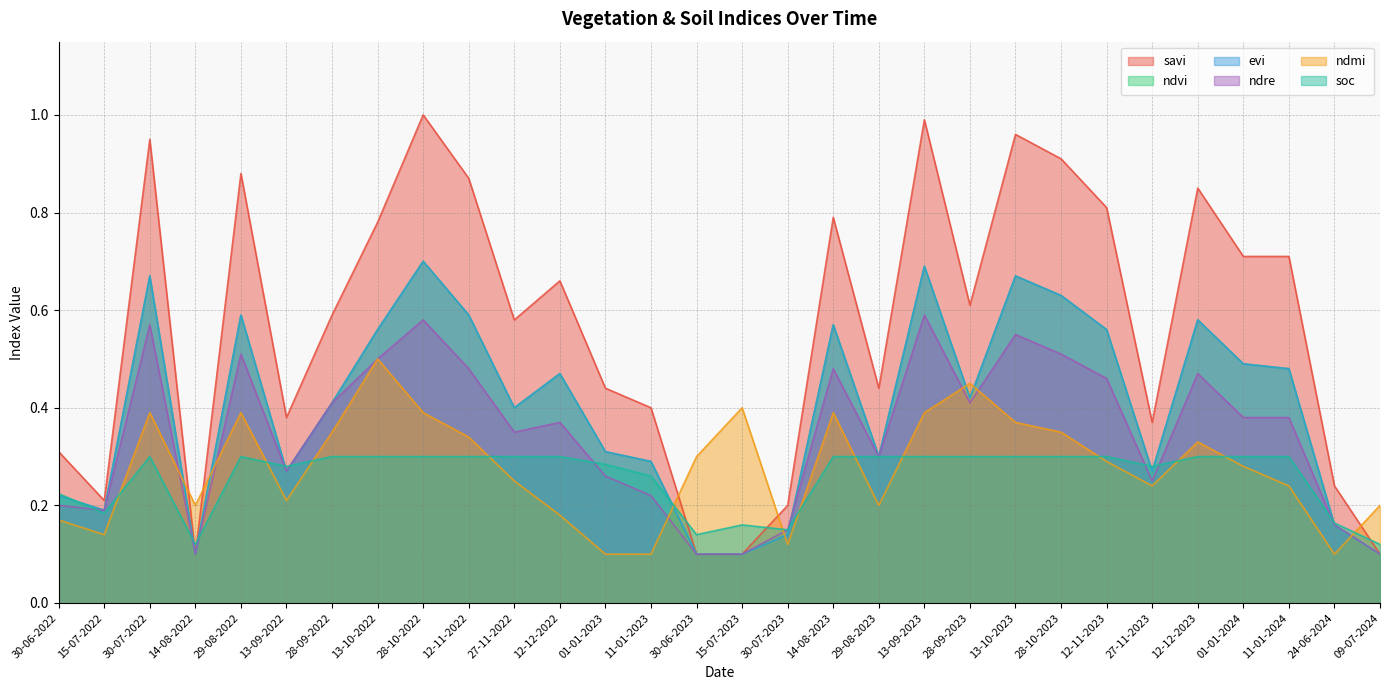

Which series has the largest range (max minus min)?

savi